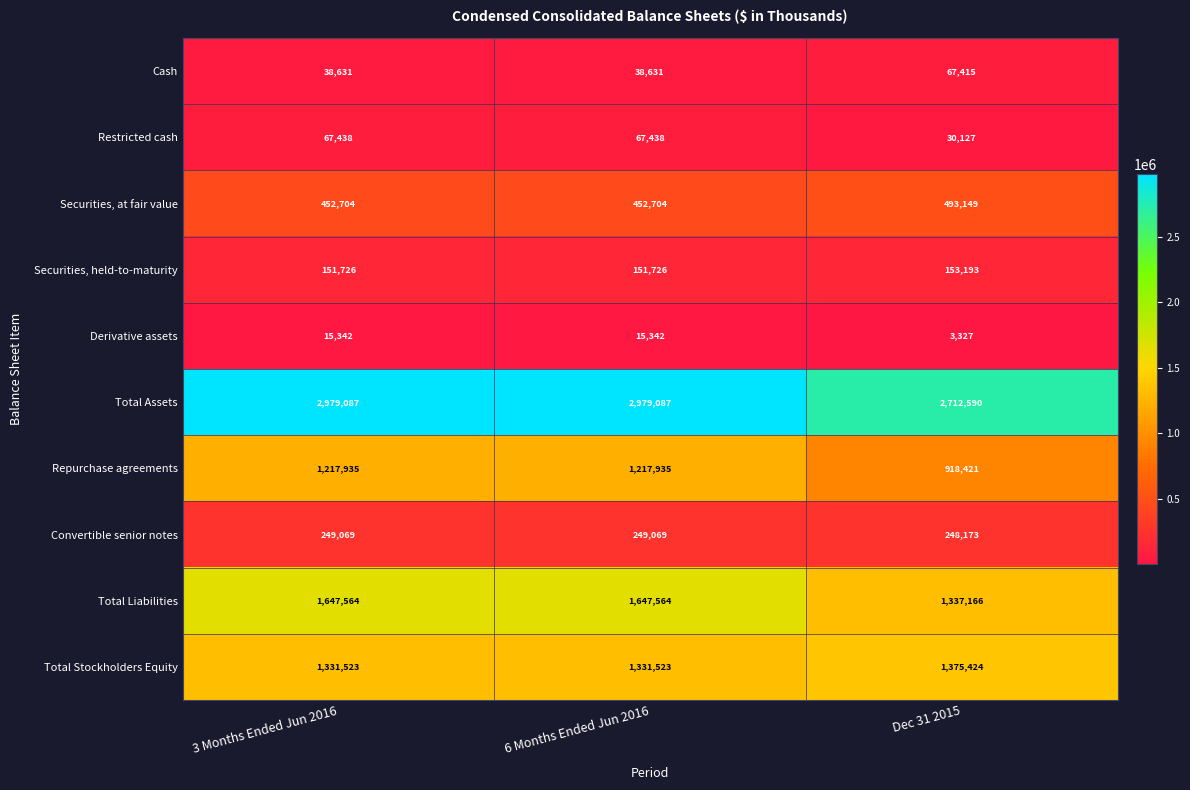

What is the sum of all Total Stockholders Equity values?

4038470